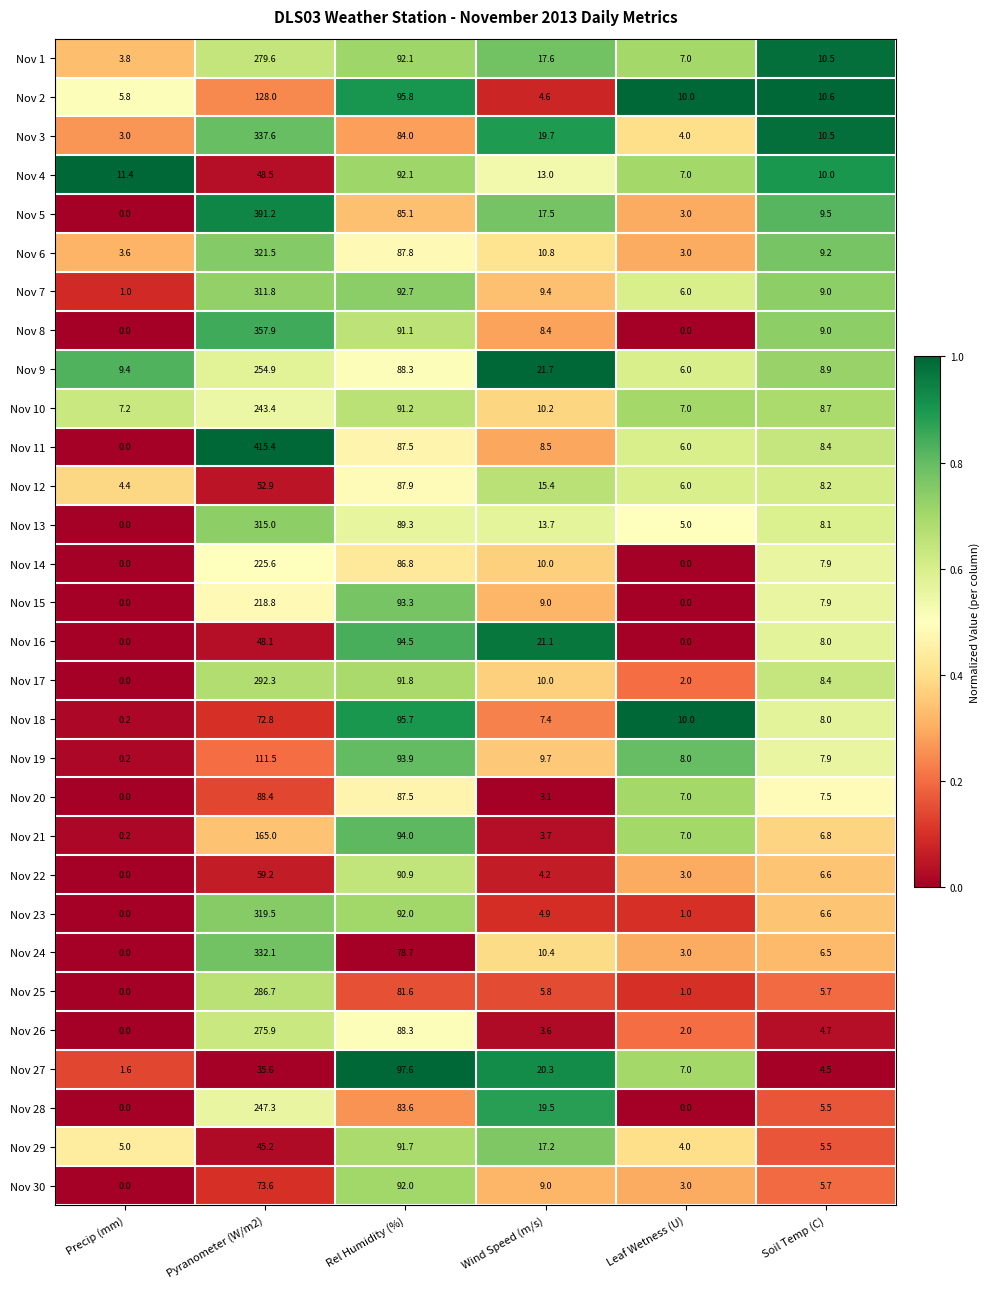

At which label does Nov 27 reach its peak?

Rel Humidity (%)